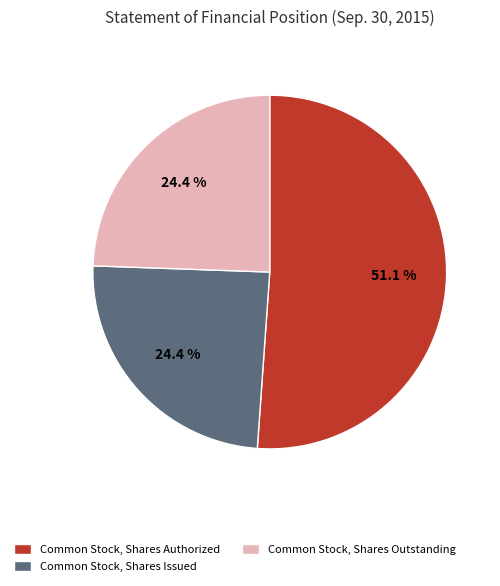

Which category has the biggest portion of the pie?

Common Stock, Shares Authorized